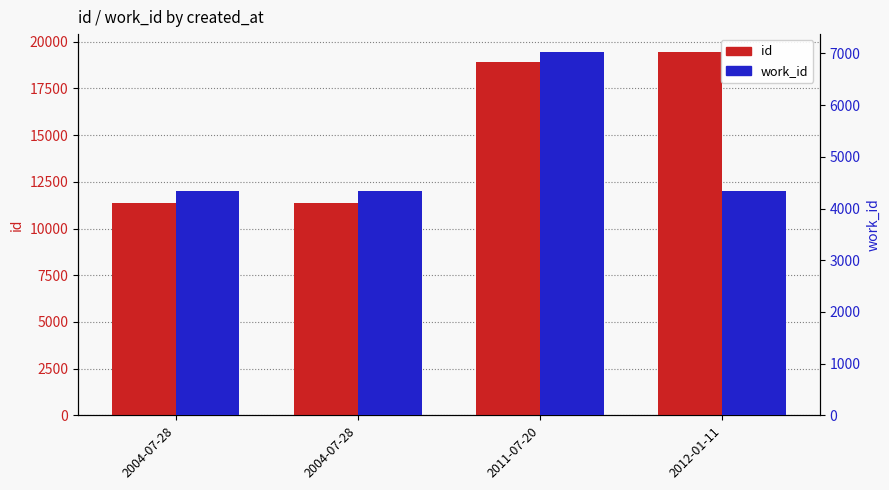

Where is id nearest to the value 15390?

2011-07-20